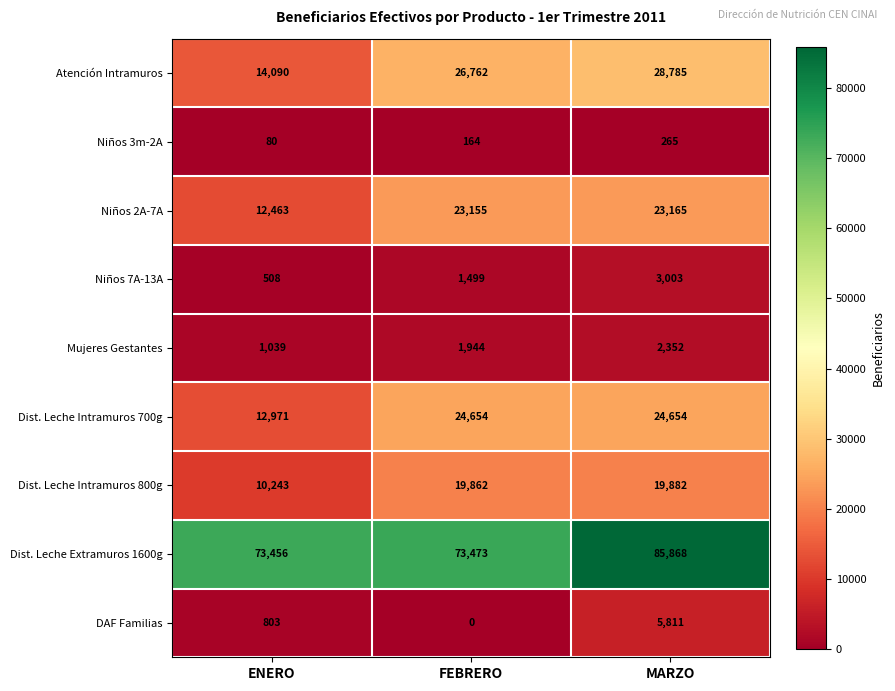

Which series has the widest spread of values?

Atención Intramuros